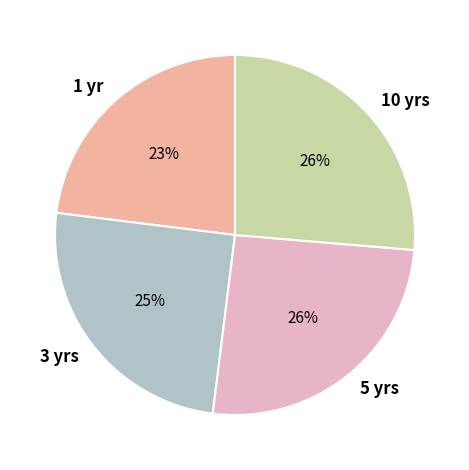

Count the number of slices in the pie.

4